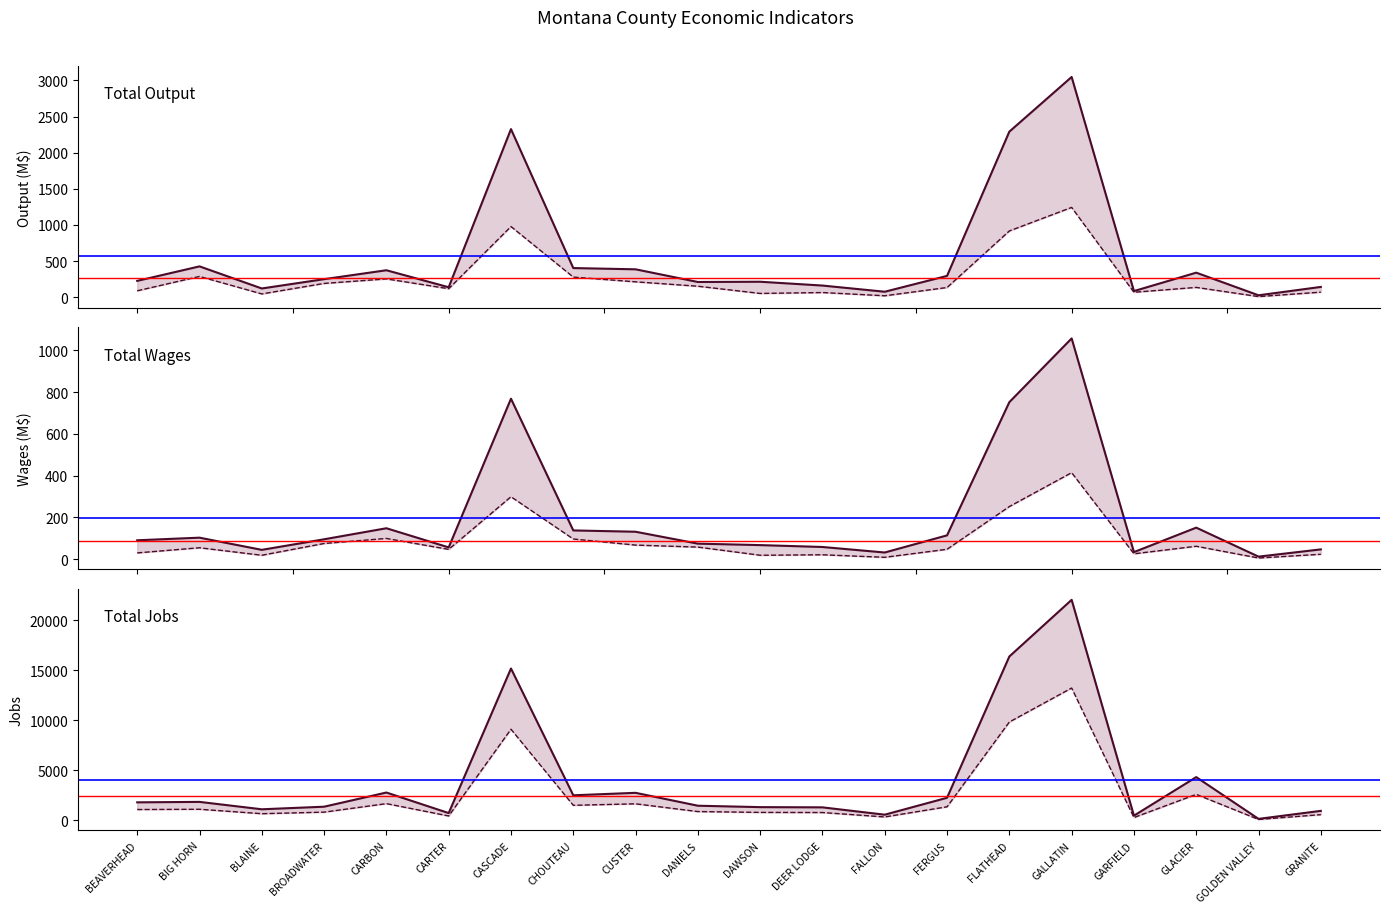

Which label corresponds to the smallest value in the chart?

GOLDEN VALLEY